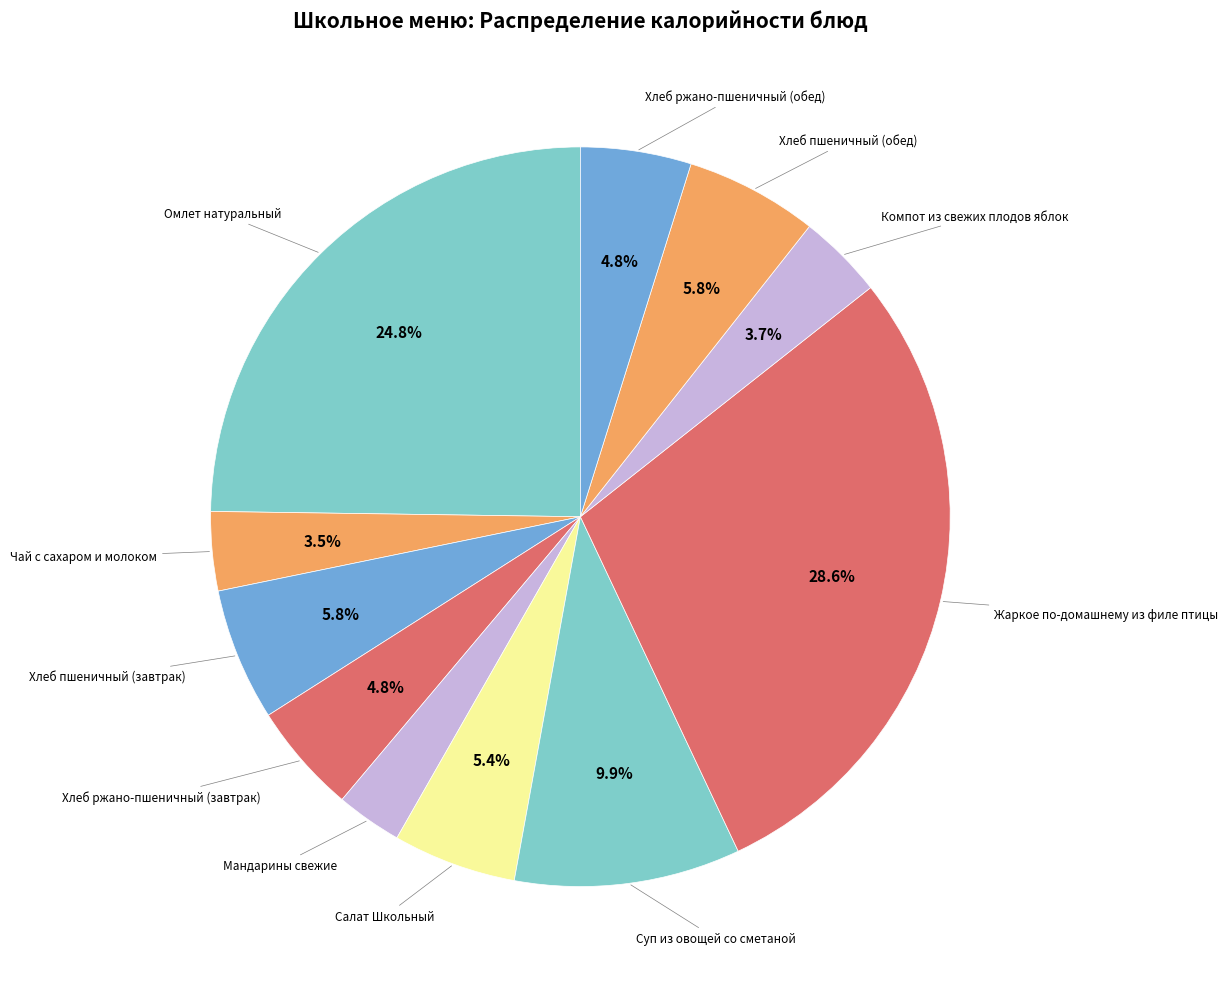

How many segments does this pie chart have?

11